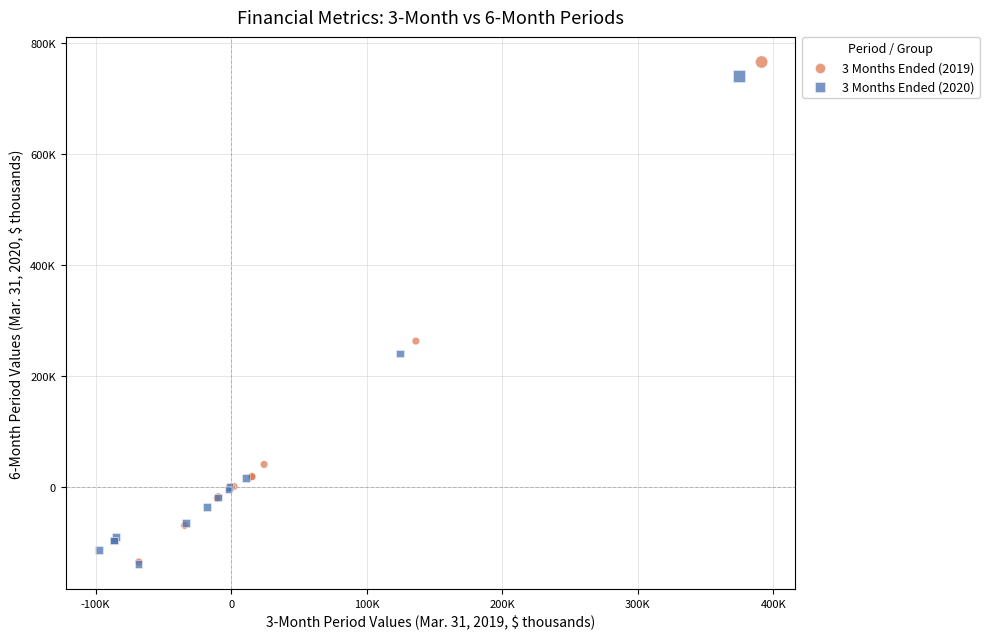

What are all the series names shown in the legend?

3 Months Ended (2019), 3 Months Ended (2020)